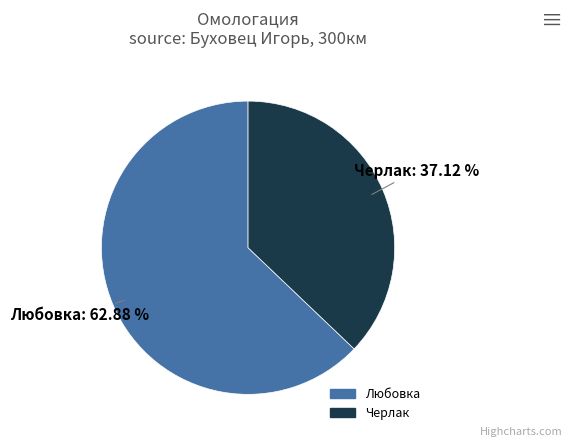

The Черлак slice represents 37% of the pie. True or false?

True